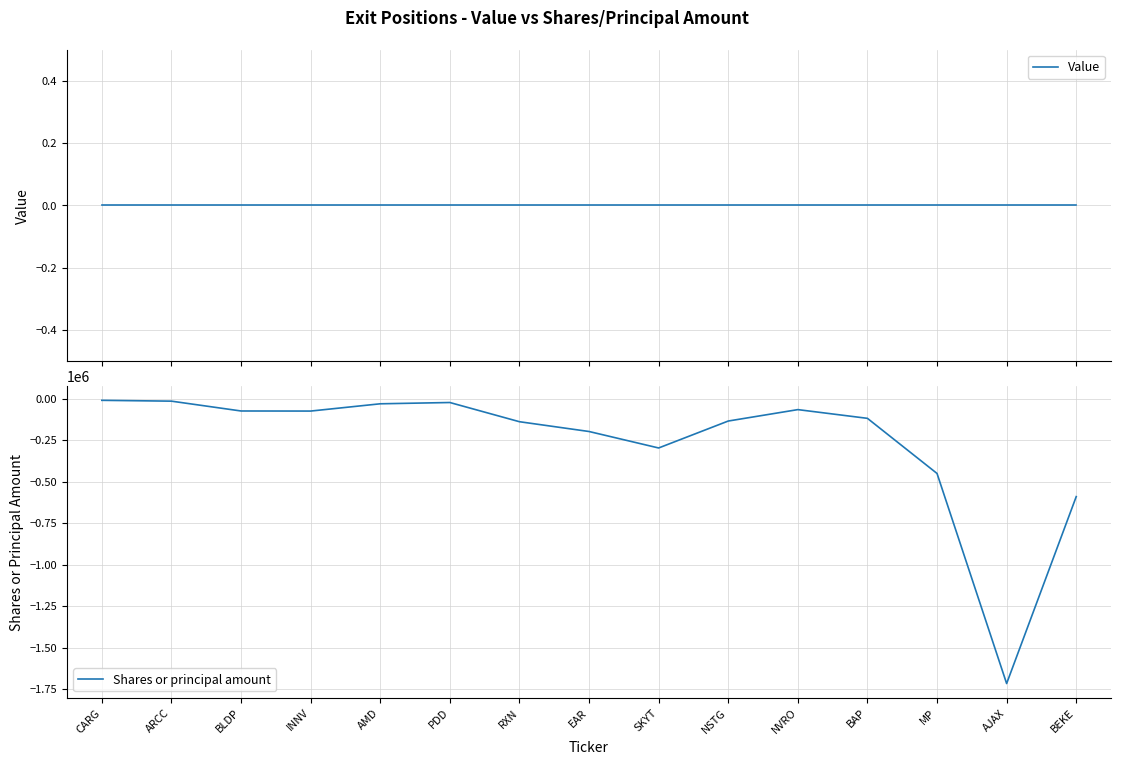

Which series has the widest spread of values?

Shares or principal amount